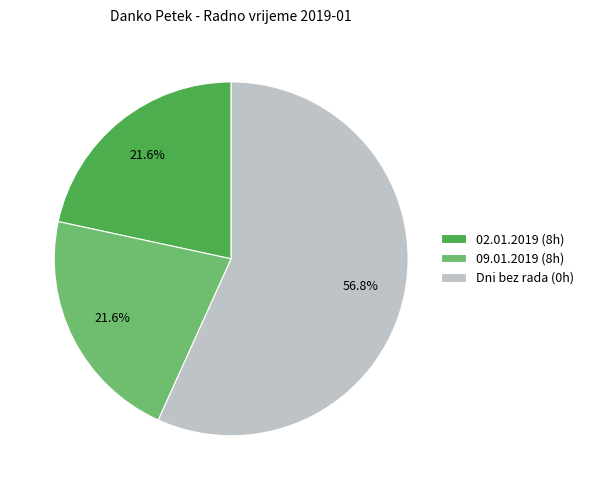

To the nearest percent, what is the average slice percentage?

33%